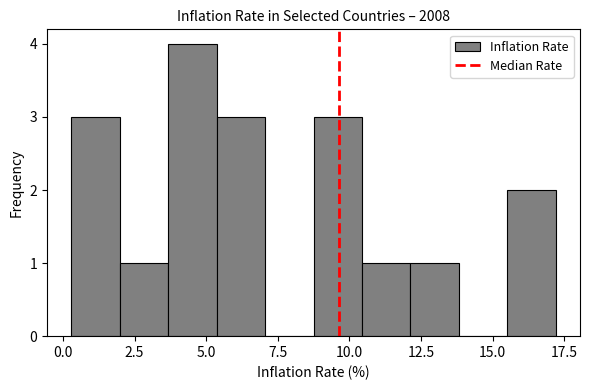

Read against the x-axis, roughly where is the centre of the tallest bar?

4.5